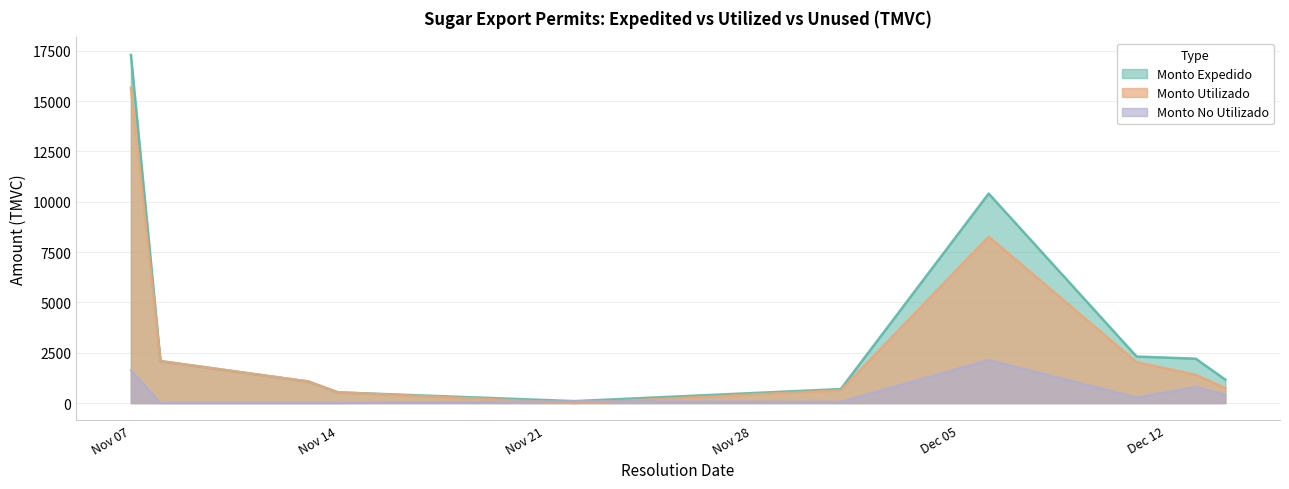

How many values in the Monto Utilizado series are below 1403?

5